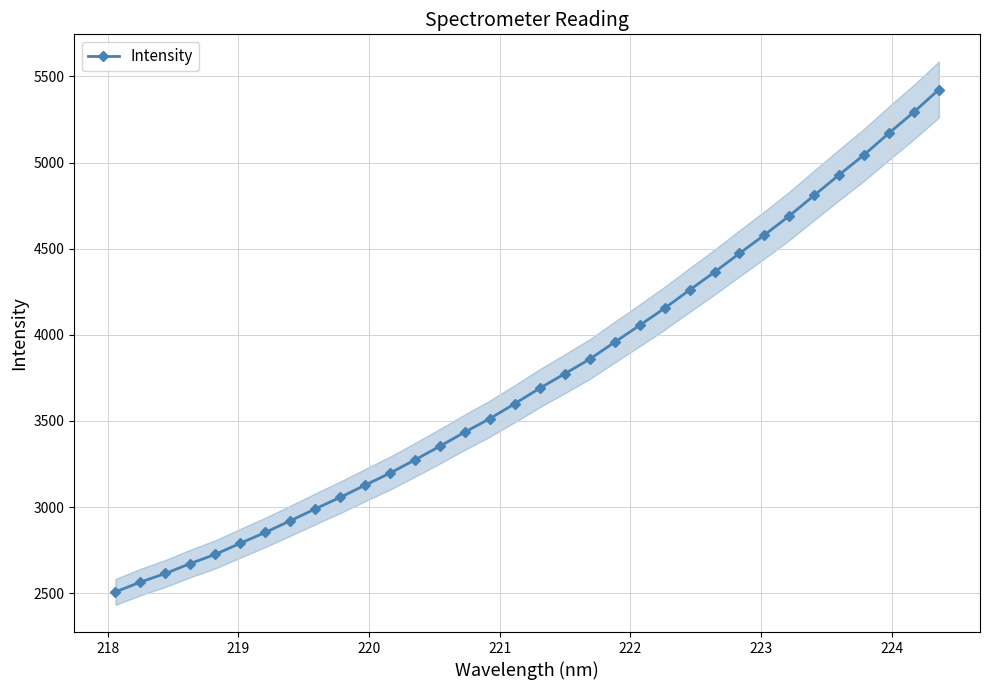

True or false: the data has more than 0 interior local peaks.

False